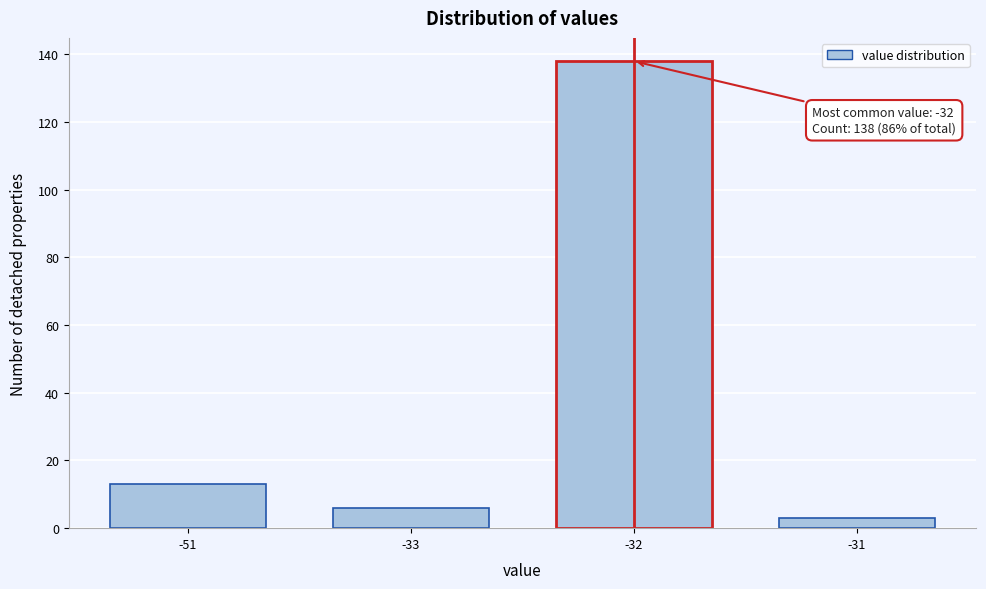

Reading left to right, transcribe all the data shown in this chart.

13	6	138	3